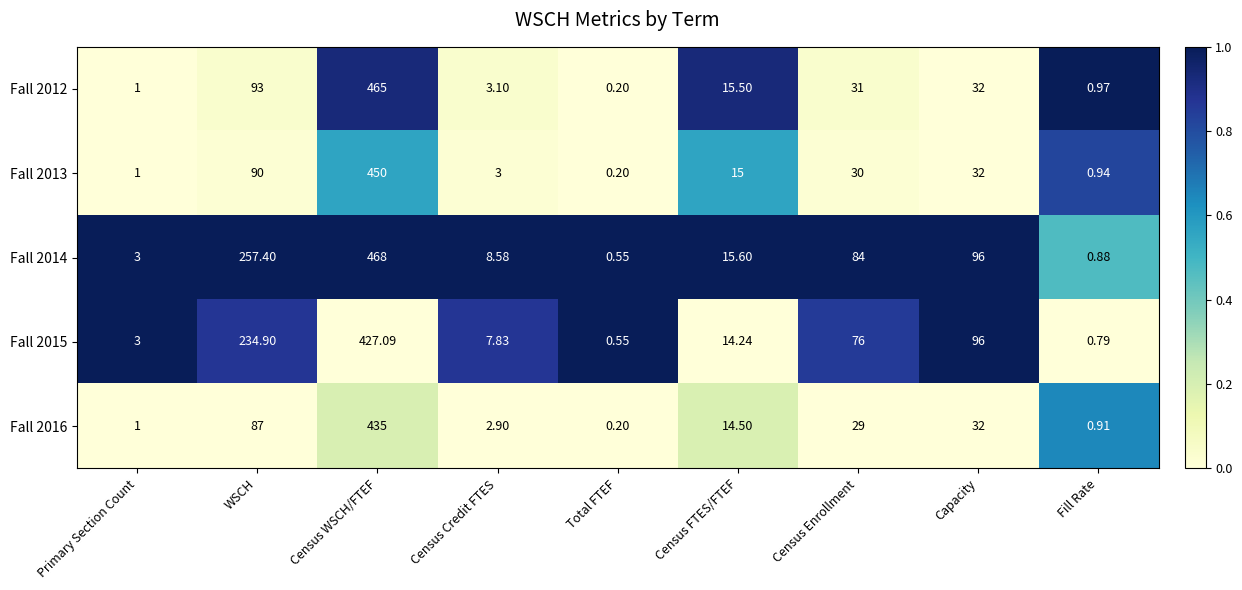

At which label is Fall 2014 closest to 234?

WSCH